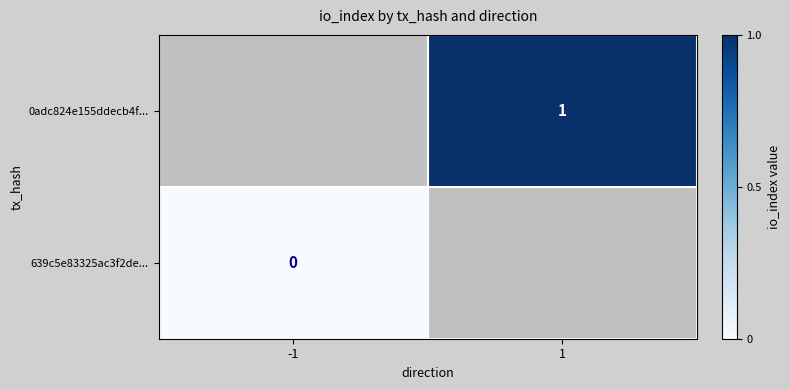

The value of 0adc824e155ddecb4f... at 1 is 1. True or false?

True